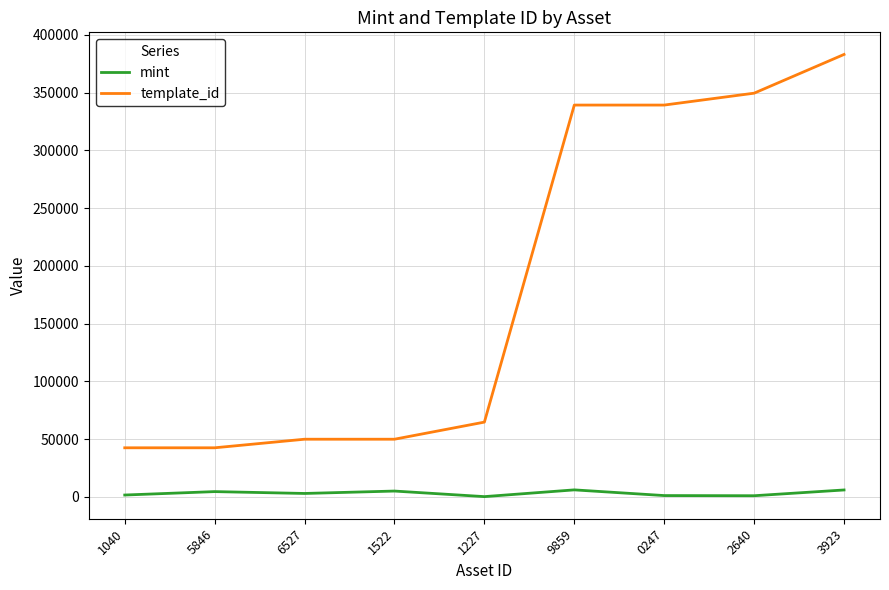

Where is template_id nearest to the value 212745?

9859